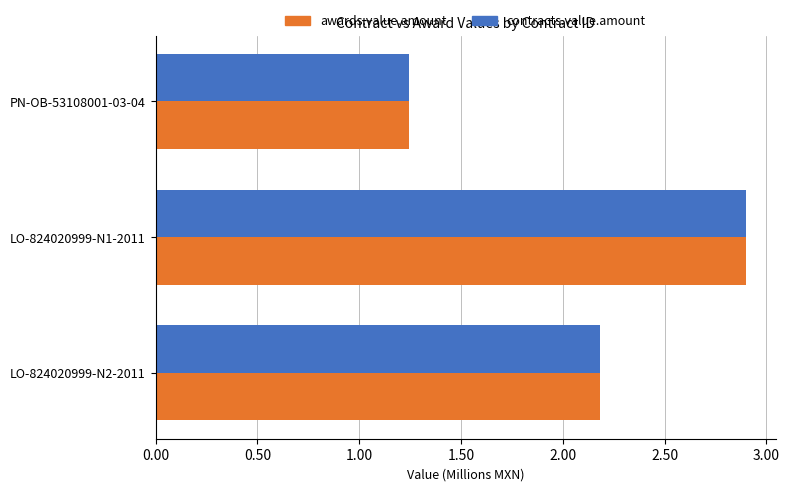

At which label is contracts.value.amount closest to 2?

LO-824020999-N2-2011